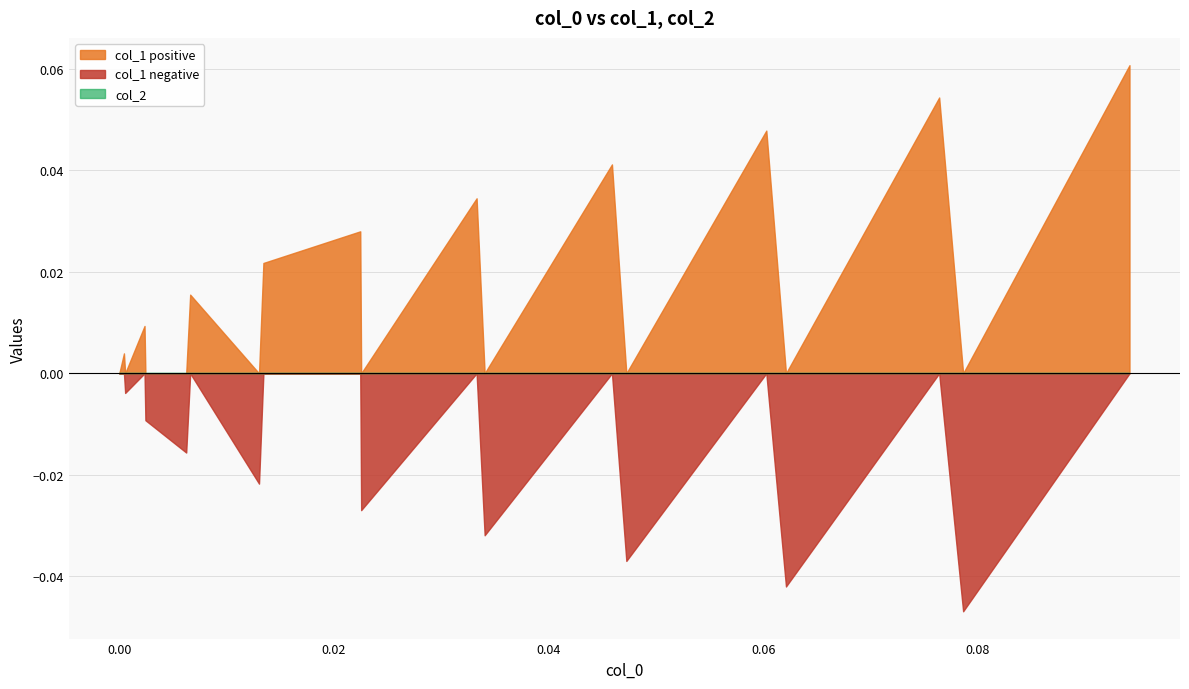

Reading left to right, what are all the values shown in this chart?

col_1_positive: 0=0.0	1=0.0	2=0.0	3=0.0	4=0.0	5=0.0	6=0.0	7=0.0	8=0.0	9=0.0	10=0.0	11=0.0	12=0.0	13=0.0	14=0.0	15=0.0	16=0.0	17=0.1	18=0.0	19=0.1
col_1_negative: 0=0.0	1=0.0	2=-0.0	3=0.0	4=-0.0	5=-0.0	6=0.0	7=-0.0	8=0.0	9=0.0	10=-0.0	11=0.0	12=-0.0	13=0.0	14=-0.0	15=0.0	16=-0.0	17=0.0	18=-0.0	19=0.0
col_2: 0=0.0	1=0.0	2=0.0	3=0.0	4=0.0	5=0.0	6=0.0	7=0.0	8=0.0	9=0.0	10=0.0	11=0.0	12=0.0	13=0.0	14=0.0	15=0.0	16=0.0	17=0.0	18=0.0	19=0.0